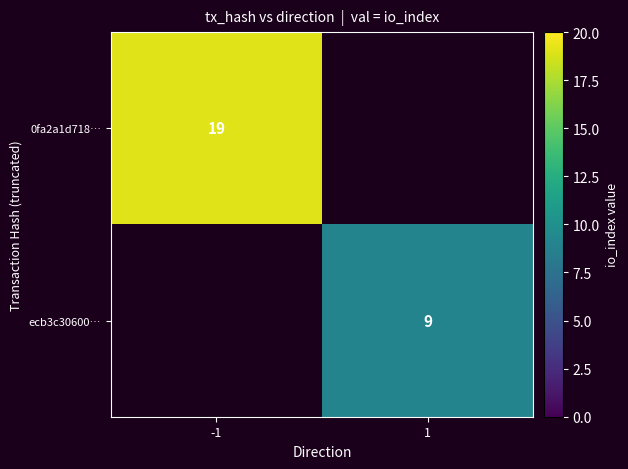

The value of ecb3c30600… at 1 is 14. True or false?

False